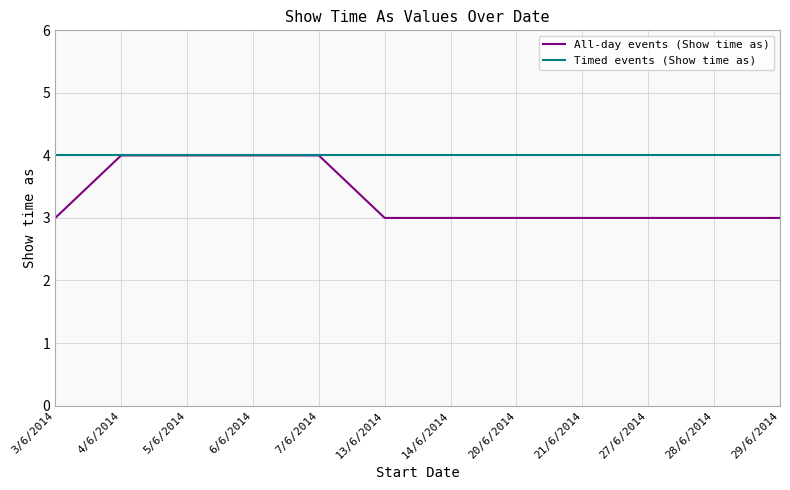

What is the difference between the maximum and minimum values in the All-day events (Show time as) series?

1